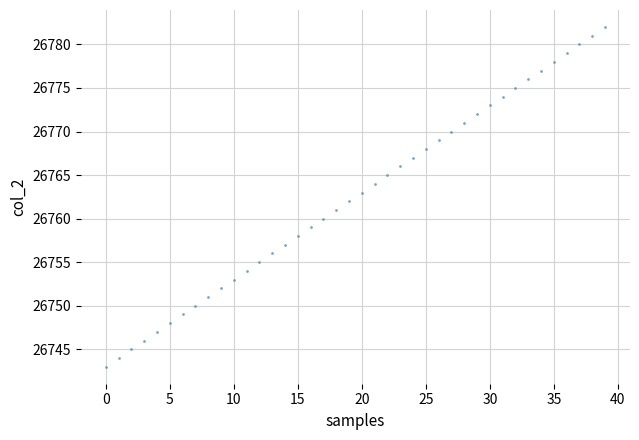

What is the range of Y values (max minus min)?

39